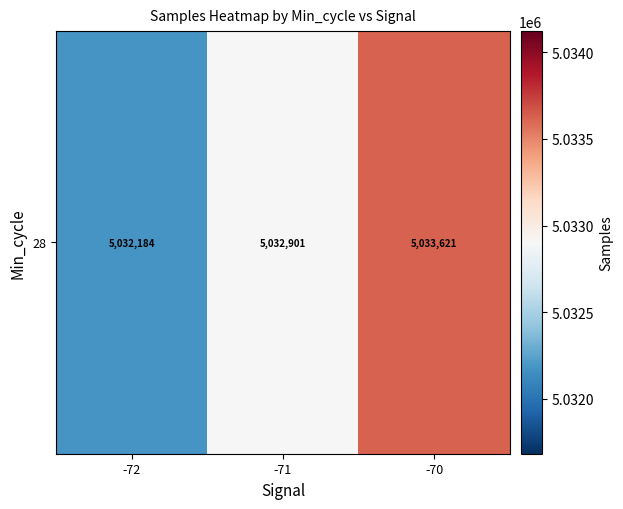

Reading right to left, extract all data points from this chart.

5033621.0	5032901.5	5032184.0